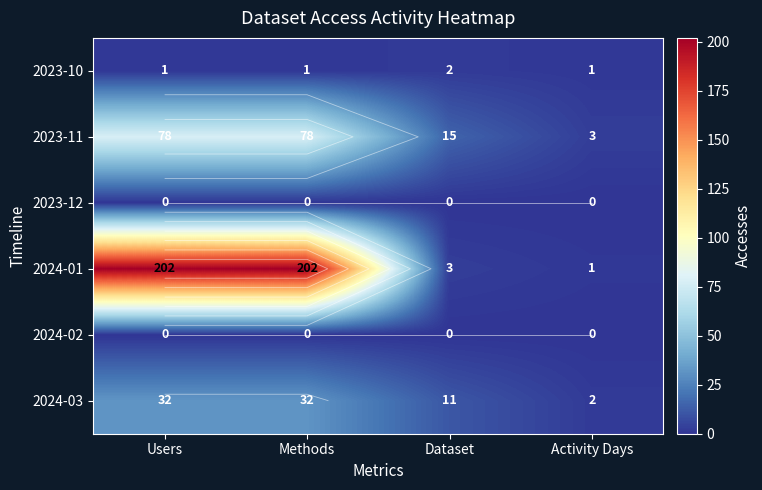

What is the highest value of the 2024-03 series?

32